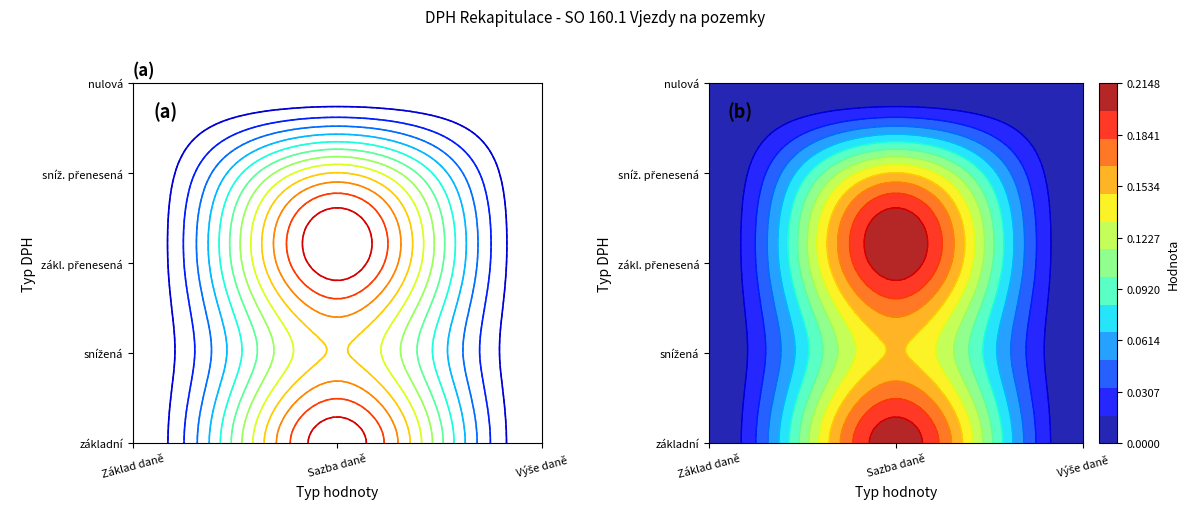

Reading left to right, list all the values displayed in this chart.

základní: 0.0	0.2	0.0
snížená: 0.0	0.1	0.0
zákl. přenesená: 0.0	0.2	0.0
sníž. přenesená: 0.0	0.1	0.0
nulová: 0.0	0.0	0.0